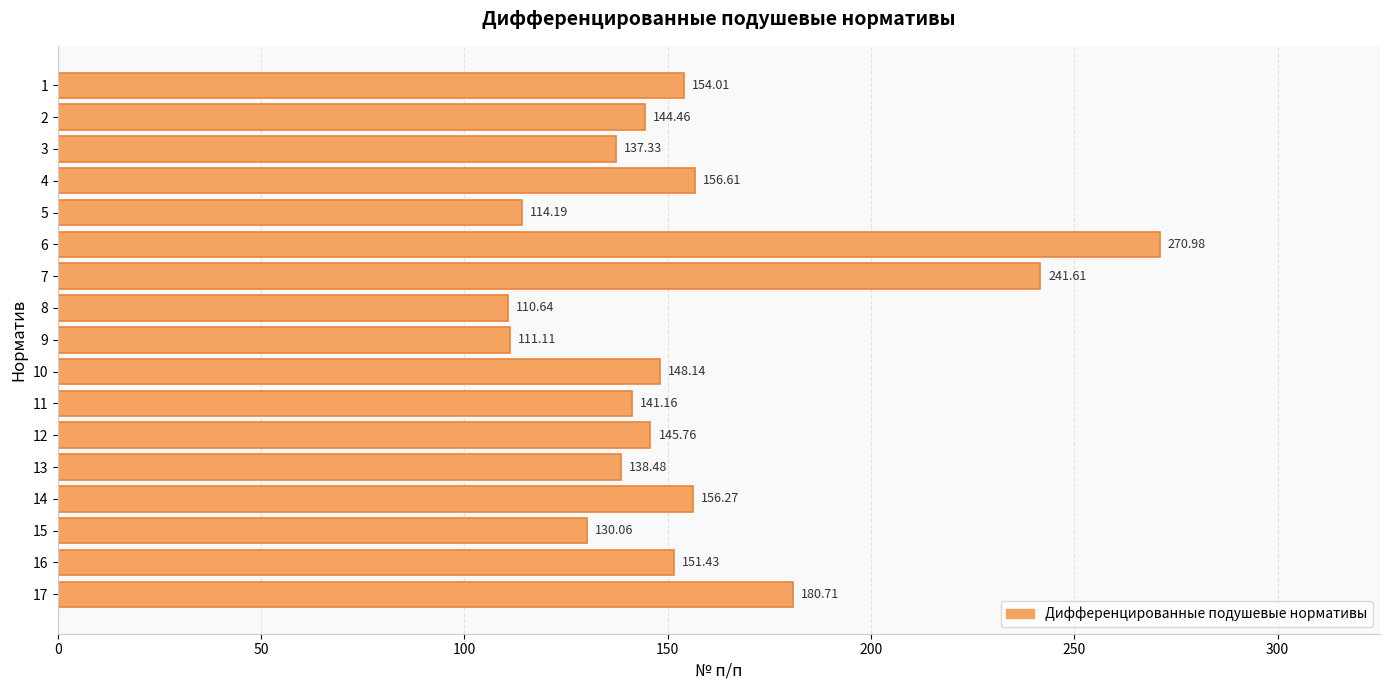

What is the difference between the maximum and minimum values?

160.3